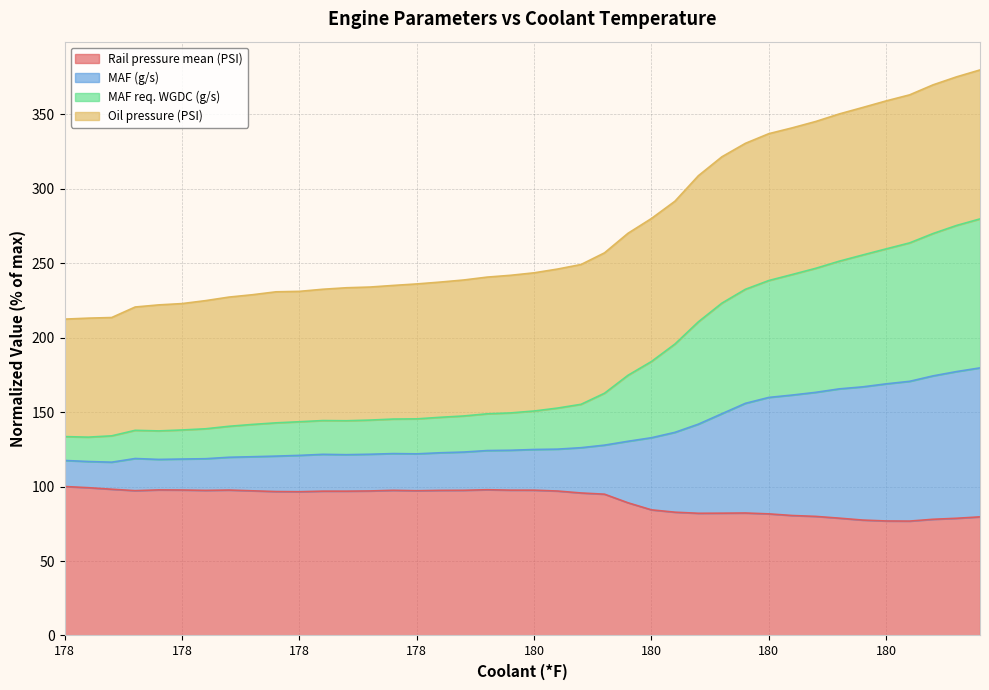

At which category is the sum across all series the highest?

180